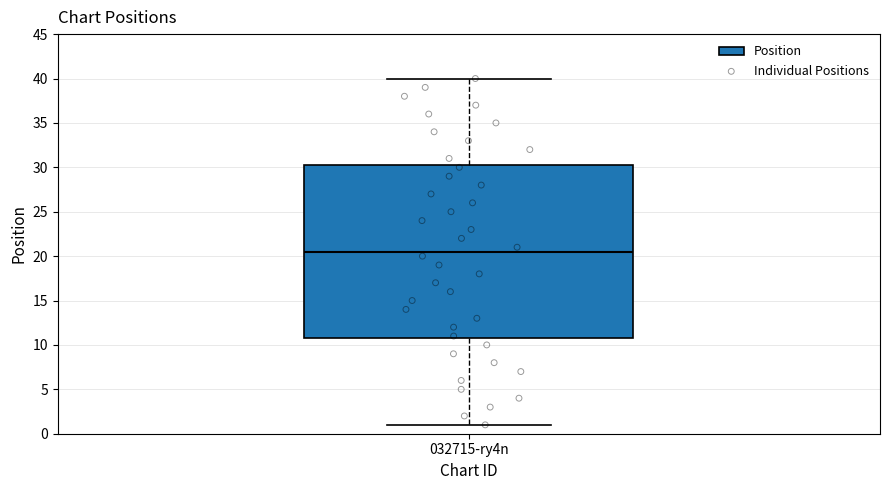

Where does the upper whisker of the box for 032715-ry4n end on the y-axis? The values are not printed on the chart, so give them approximately, as read against the axis.

40.0